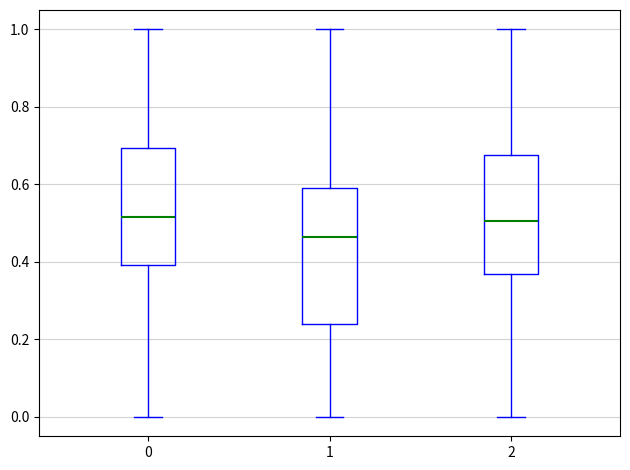

Reading left to right, transcribe this box plot: for each box, give where its median line is, the range the box spans, and where its two whiskers end, as read against the y-axis. The values are not printed on the chart, so give them approximately, as read against the axis.

0: median 0.52, box 0.40 to 0.70, whiskers 0.00 to 1.00
1: median 0.46, box 0.24 to 0.60, whiskers 0.00 to 1.00
2: median 0.50, box 0.36 to 0.68, whiskers 0.00 to 1.00